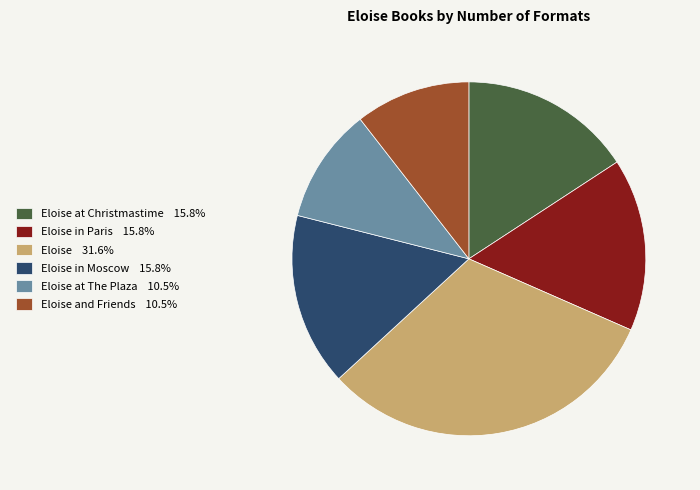

Does any single category account for the majority?

No